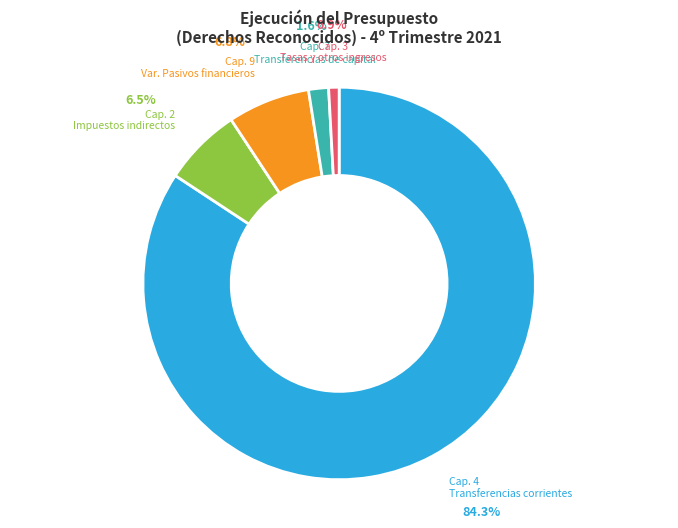

Which slice is the largest?

Cap. 4 Transferencias corrientes